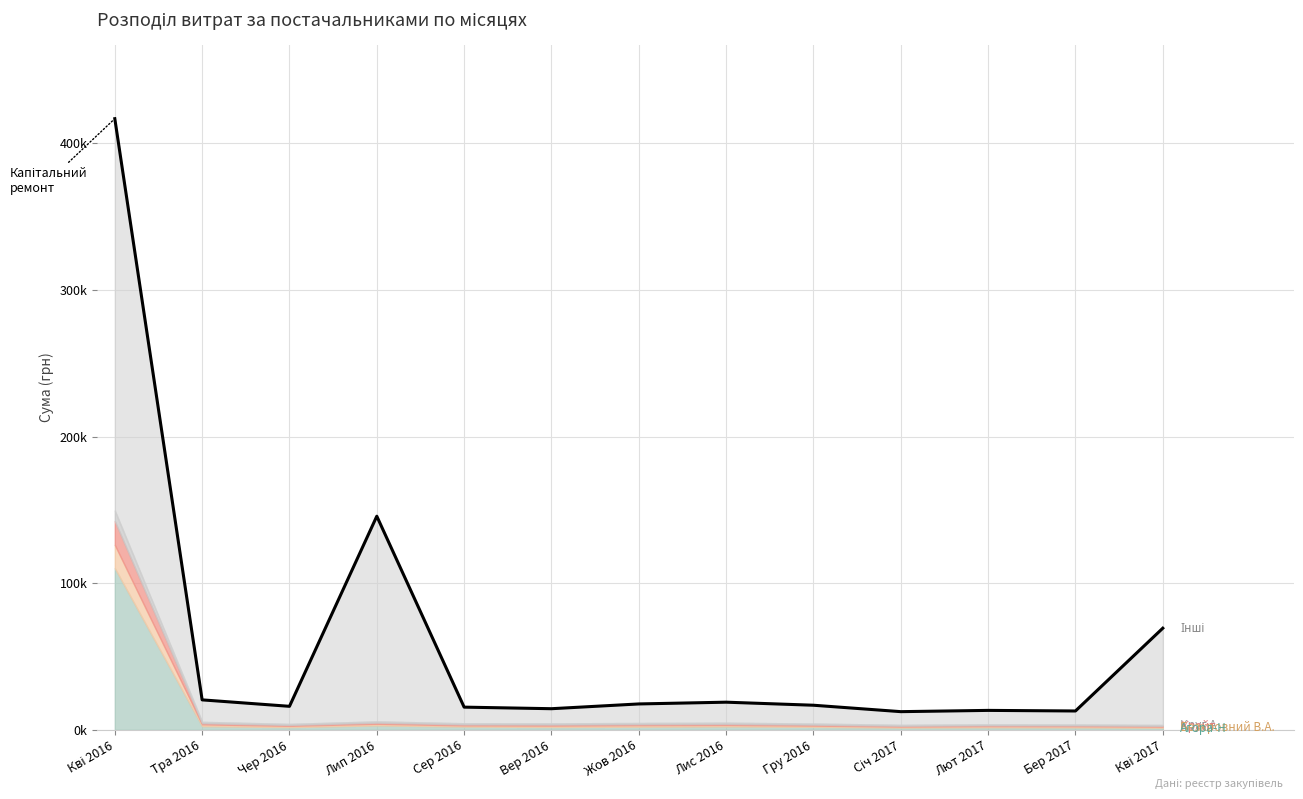

What is the difference between the maximum and second lowest values?

404074.1